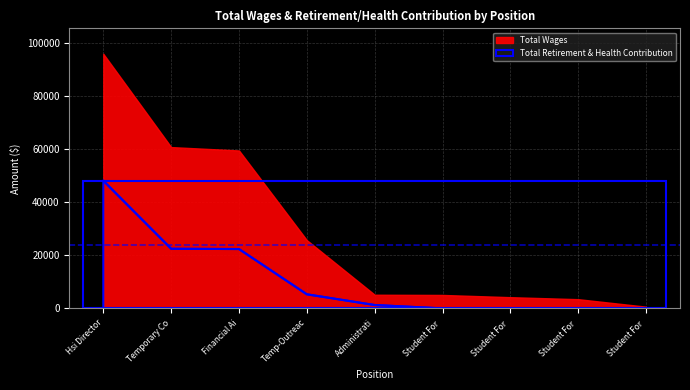

Which category has the highest value across all series?

Hsi Director